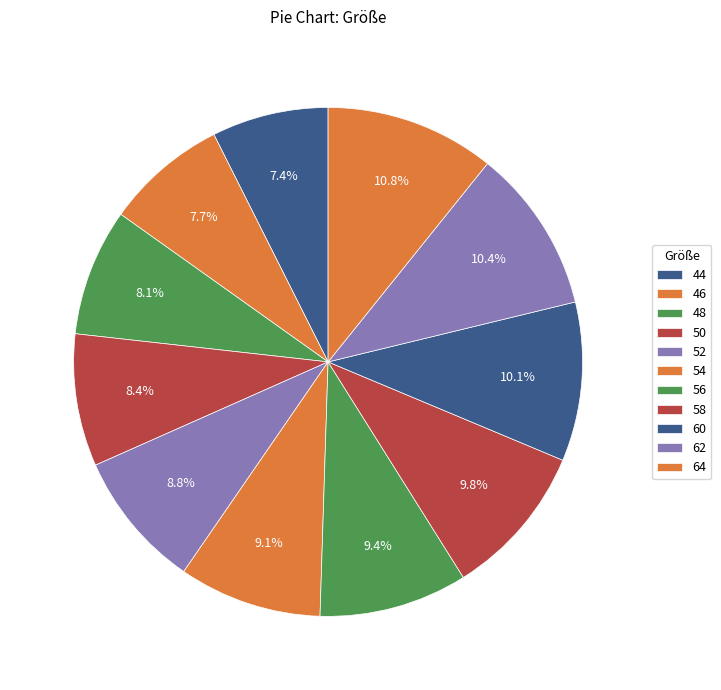

What is the smallest slice in the pie chart?

44